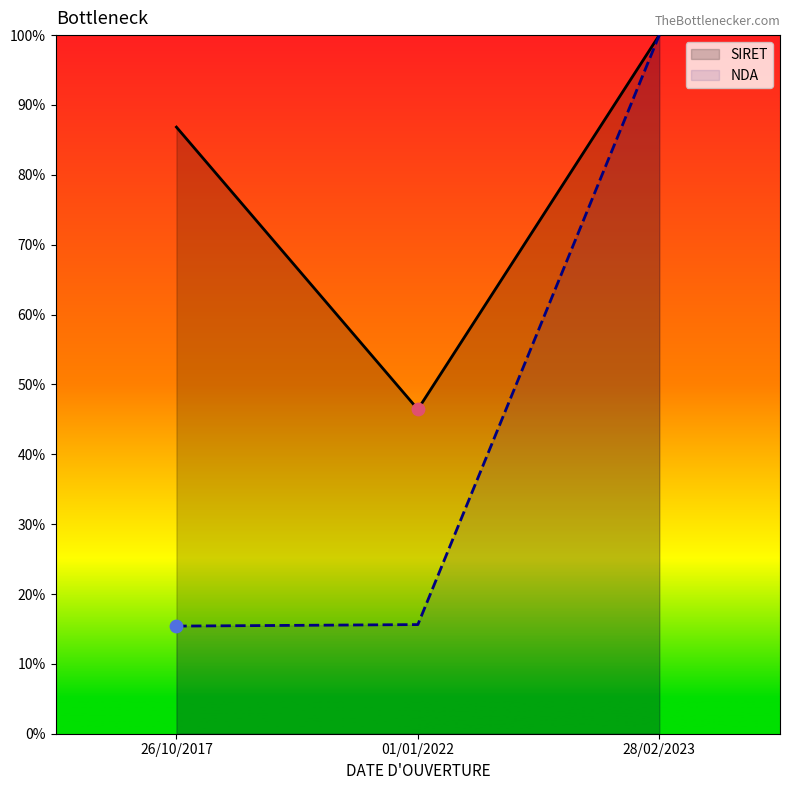

Which series has the widest spread of values?

NDA